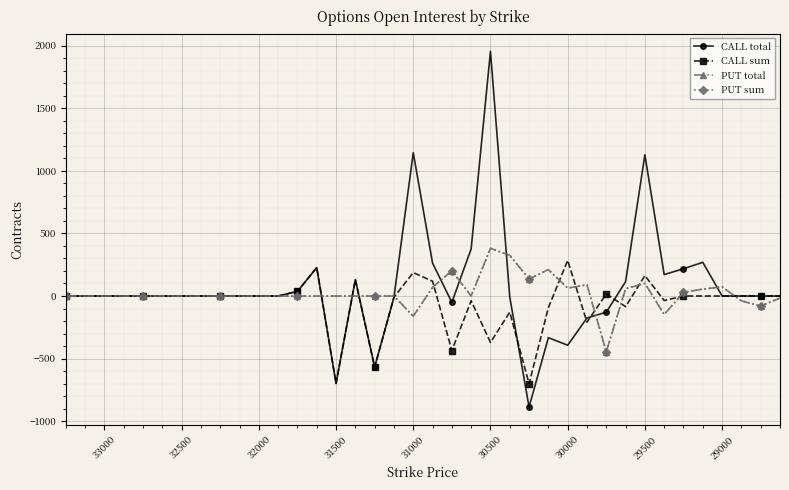

Rank the series by their maximum value, from lowest to highest.

CALL sum, PUT total, PUT sum, CALL total